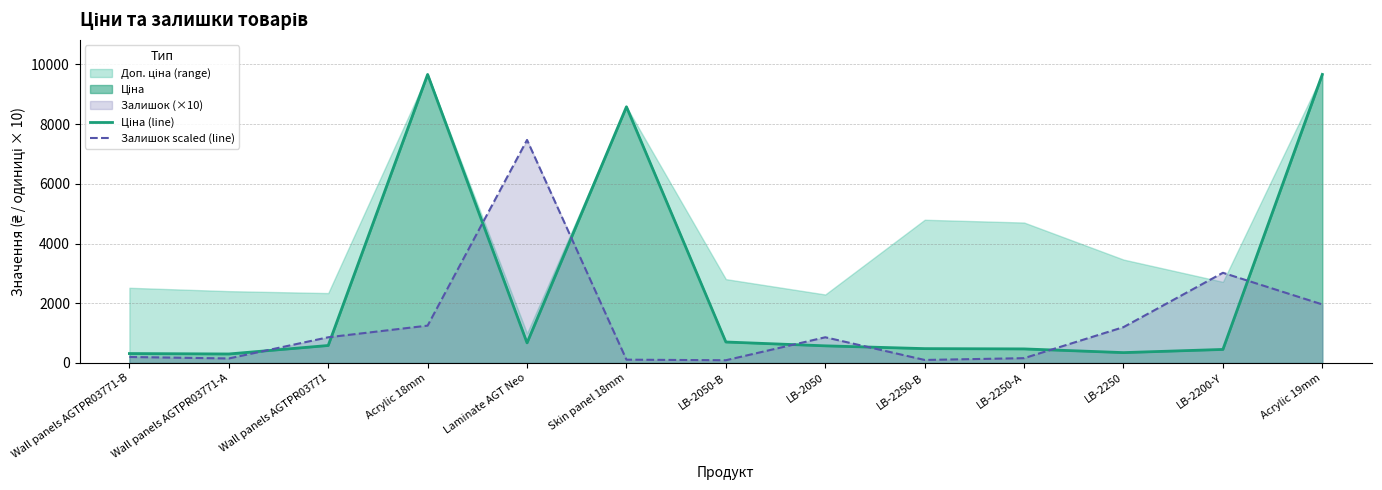

What is the label of the 2nd point from the right?

LB-2200-Y